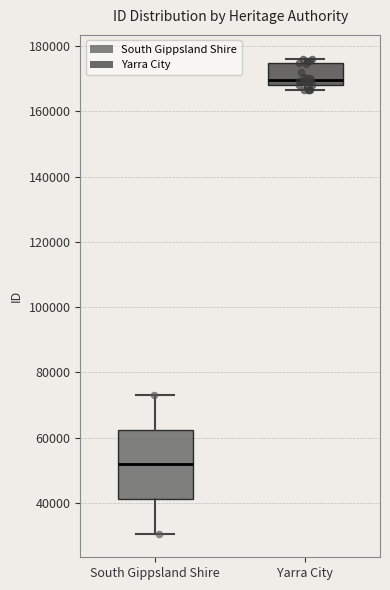

Reading left to right, transcribe this box plot: for each box, give where its median line is, the range the box spans, and where its two whiskers end, as read against the y-axis. The values are not printed on the chart, so give them approximately, as read against the axis.

South Gippsland Shire: median 52000, box 42000 to 62000, whiskers 30000 to 74000
Yarra City: median 170000, box 168000 to 174000, whiskers 166000 to 176000